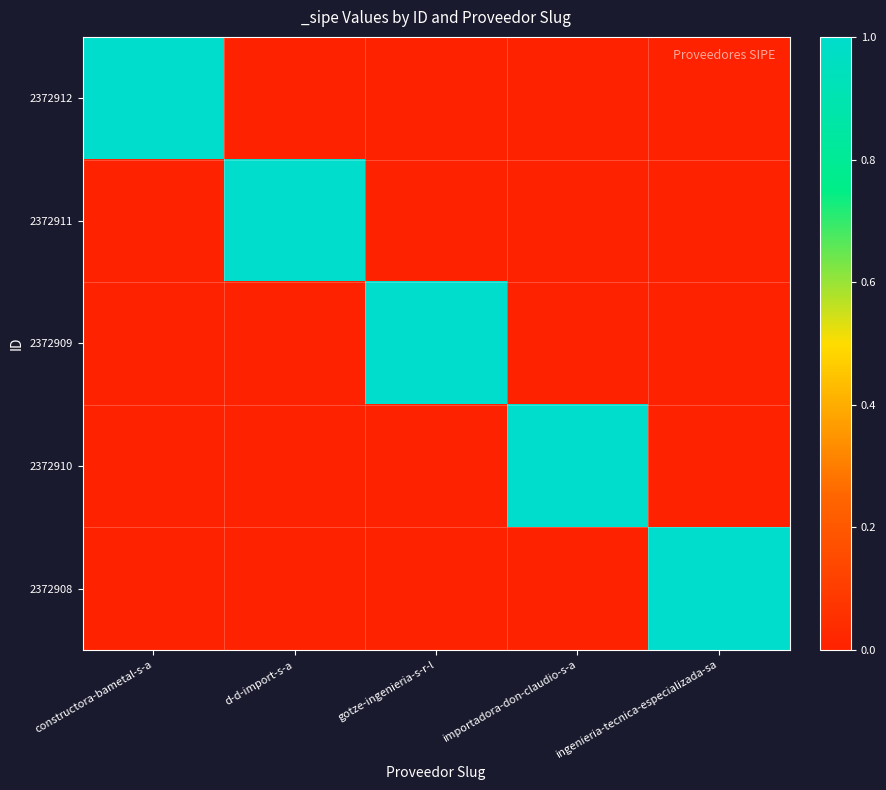

Count the number of data series in this chart.

5